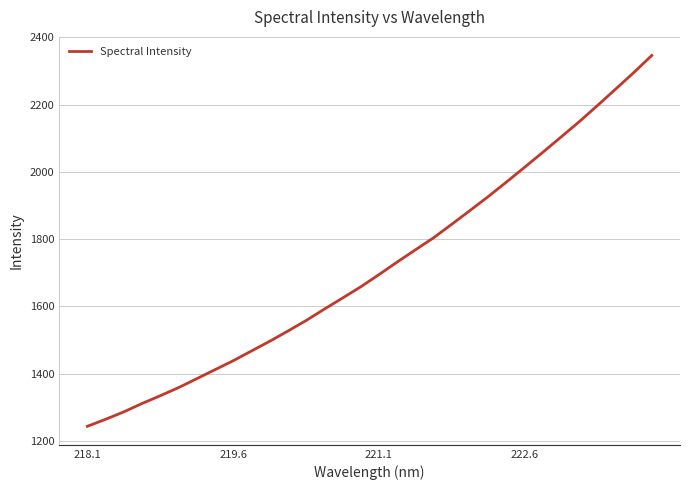

What is the maximum value shown in the chart?

2346.2